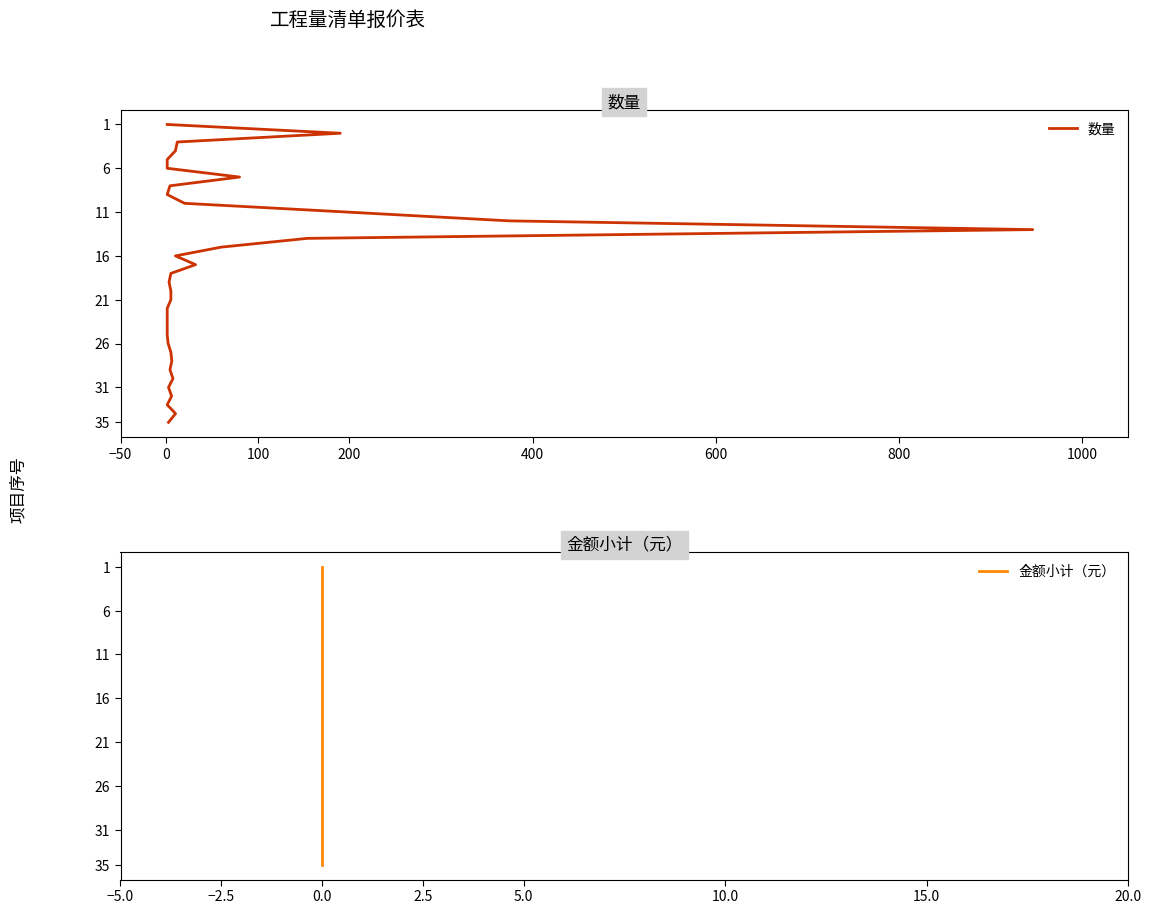

True or false: 金额小计（元） and 数量 cross at least once.

False